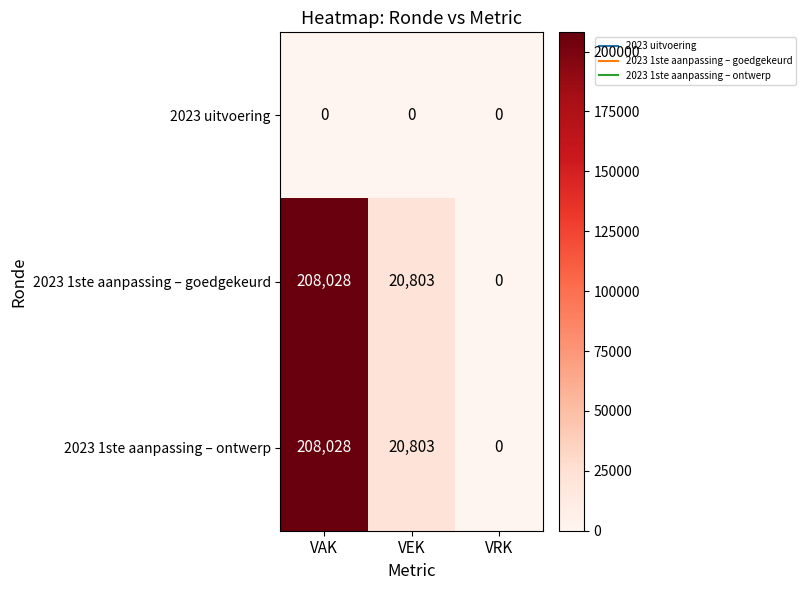

How many 2023 1ste aanpassing – ontwerp values are between 0 and 208028?

3